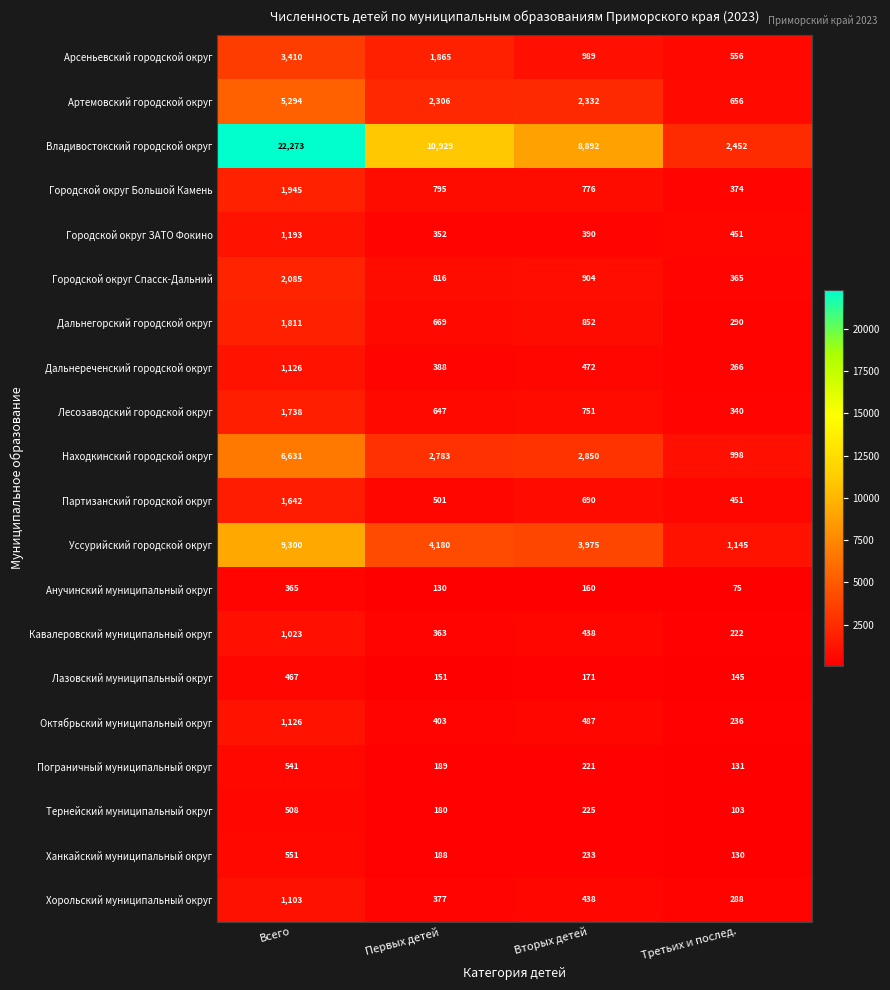

What is the difference between the Уссурийский городской округ values at Вторых детей and Всего?

5325